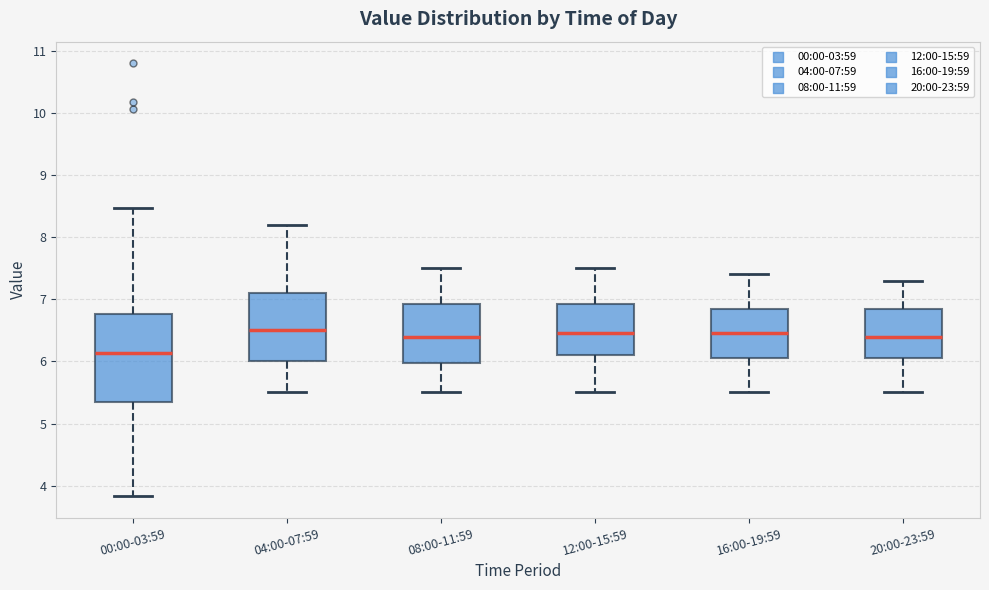

Comparing the boxes themselves (not the whiskers), which one is the tallest?

00:00-03:59